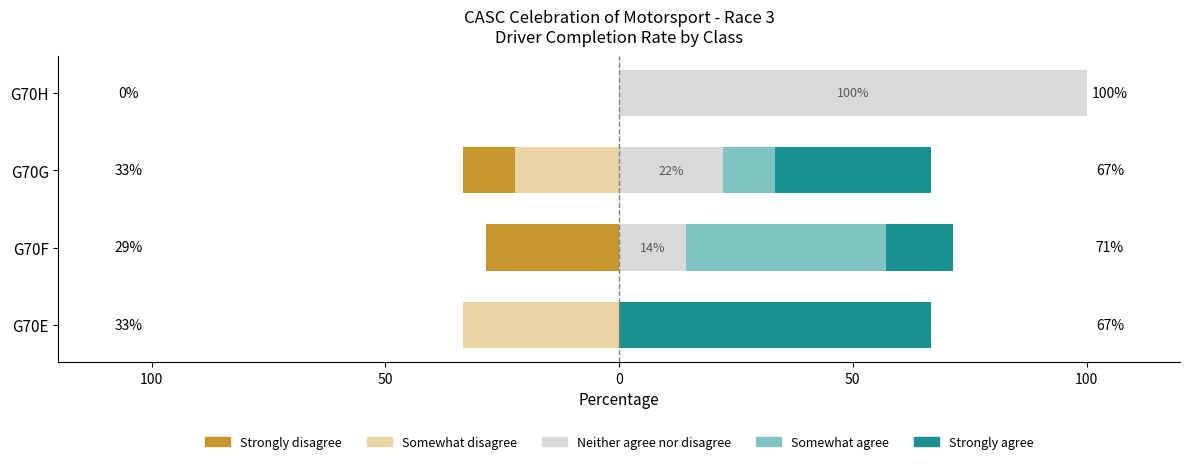

What is the total value across all series at G70F?

42.9